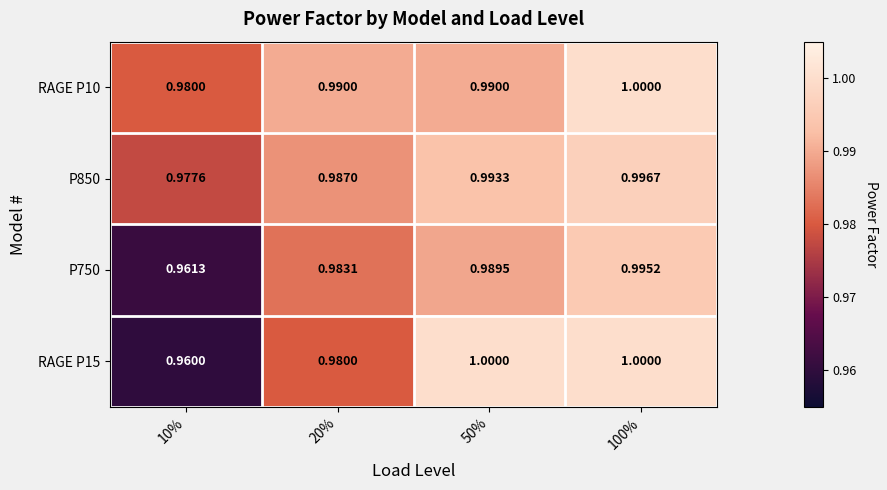

Is the value of RAGE P10 at 10% greater than the value of RAGE P15 at 10%?

Yes